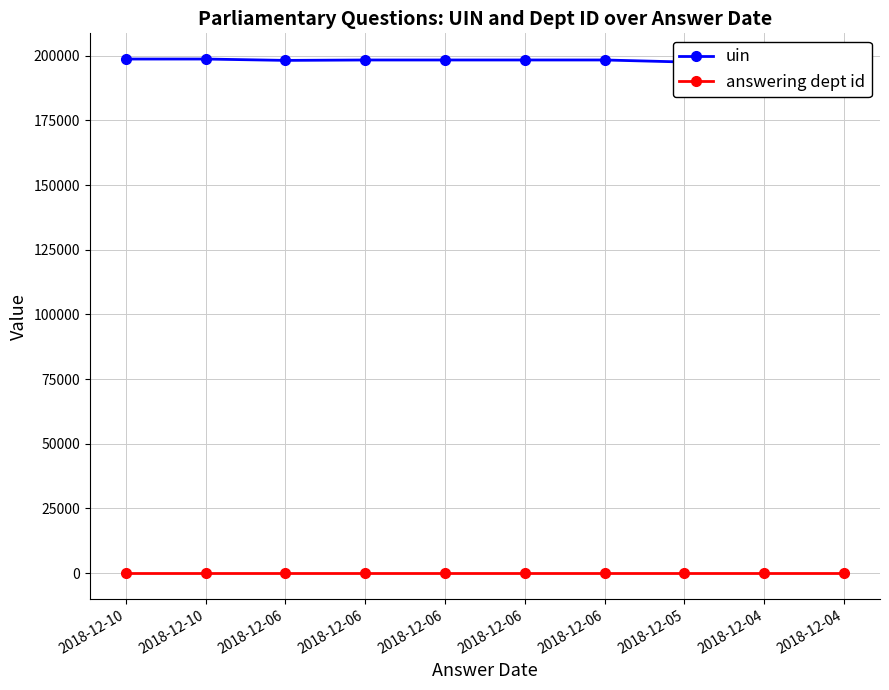

True or false: answering dept id has a value of 5 at 2018-12-05.

False